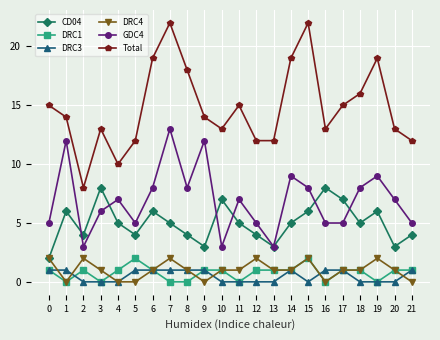

Reading left to right, list all the values displayed in this chart.

CD04: 0=2	1=6	2=4	3=8	4=5	5=4	6=6	7=5	8=4	9=3	10=7	11=5	12=4	13=3	14=5	15=6	16=8	17=7	18=5	19=6	20=3	21=4
DRC1: 0=1	1=0	2=1	3=0	4=1	5=2	6=1	7=0	8=0	9=1	10=1	11=0	12=1	13=1	14=1	15=2	16=0	17=1	18=1	19=0	20=1	21=1
DRC3: 0=1	1=1	2=0	3=0	4=0	5=1	6=1	7=1	8=1	9=1	10=0	11=0	12=0	13=0	14=1	15=0	16=1	17=1	18=0	19=0	20=0	21=1
DRC4: 0=2	1=0	2=2	3=1	4=0	5=0	6=1	7=2	8=1	9=0	10=1	11=1	12=2	13=1	14=1	15=2	16=0	17=1	18=1	19=2	20=1	21=0
GDC4: 0=5	1=12	2=3	3=6	4=7	5=5	6=8	7=13	8=8	9=12	10=3	11=7	12=5	13=3	14=9	15=8	16=5	17=5	18=8	19=9	20=7	21=5
Total: 0=15	1=14	2=8	3=13	4=10	5=12	6=19	7=22	8=18	9=14	10=13	11=15	12=12	13=12	14=19	15=22	16=13	17=15	18=16	19=19	20=13	21=12